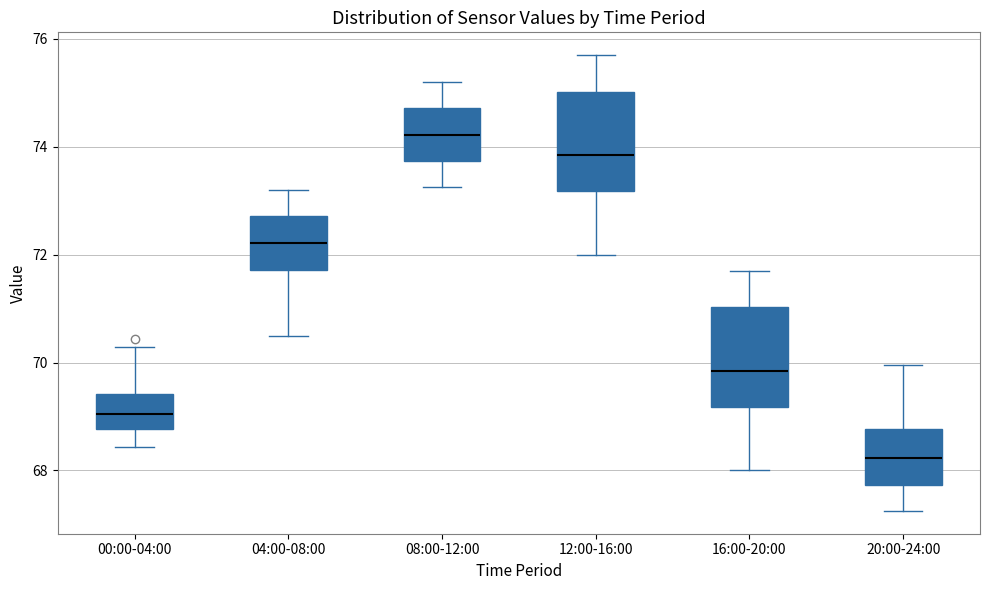

Reading left to right, read every box against the y-axis: the position of its median line, the range the box covers, and the ends of its whiskers. The values are not printed on the chart, so give them approximately, as read against the axis.

00:00-04:00: median 69.0, box 68.8 to 69.4, whiskers 68.4 to 70.2
04:00-08:00: median 72.2, box 71.8 to 72.8, whiskers 70.6 to 73.2
08:00-12:00: median 74.2, box 73.8 to 74.8, whiskers 73.2 to 75.2
12:00-16:00: median 73.8, box 73.2 to 75.0, whiskers 72.0 to 75.8
16:00-20:00: median 69.8, box 69.2 to 71.0, whiskers 68.0 to 71.8
20:00-24:00: median 68.2, box 67.8 to 68.8, whiskers 67.2 to 70.0